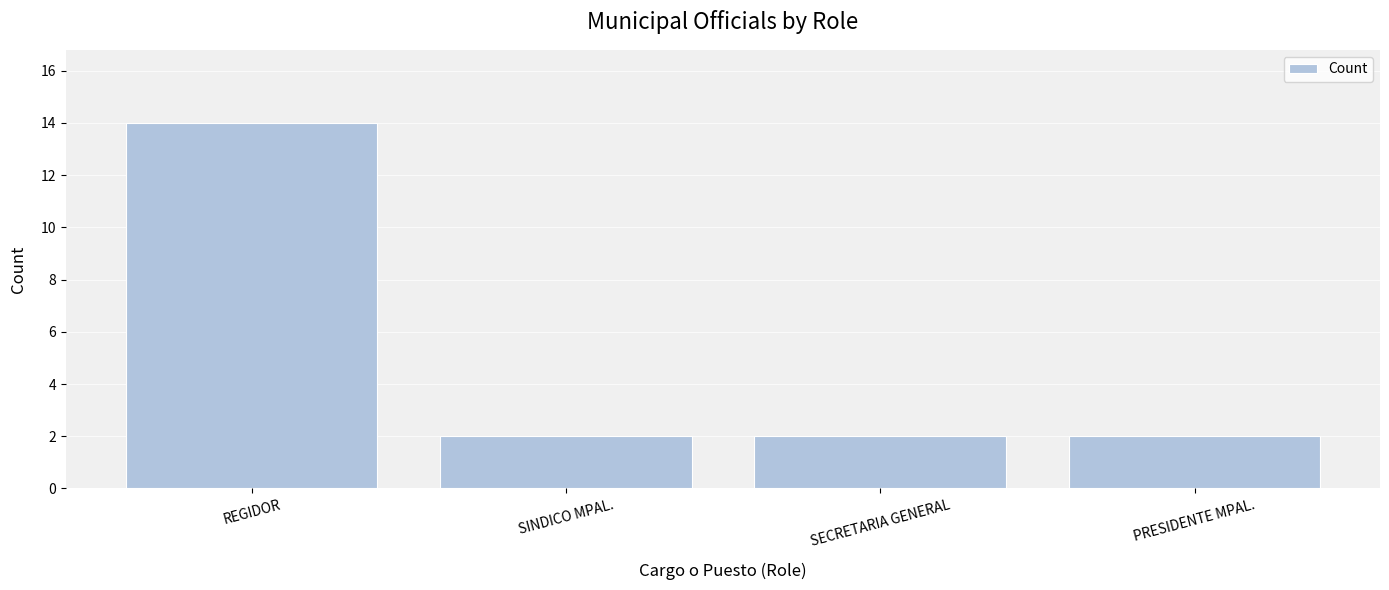

Which label corresponds to the largest value in the chart?

REGIDOR